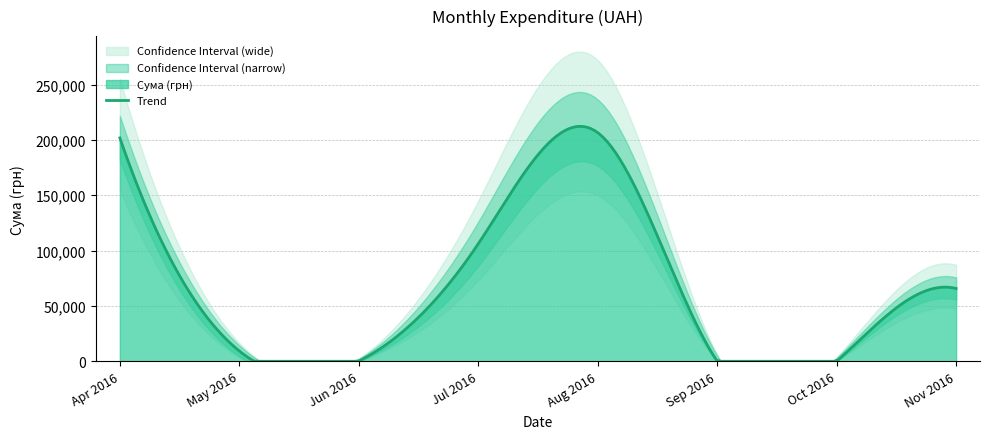

True or false: there are more than 2 points higher than both neighbors.

True